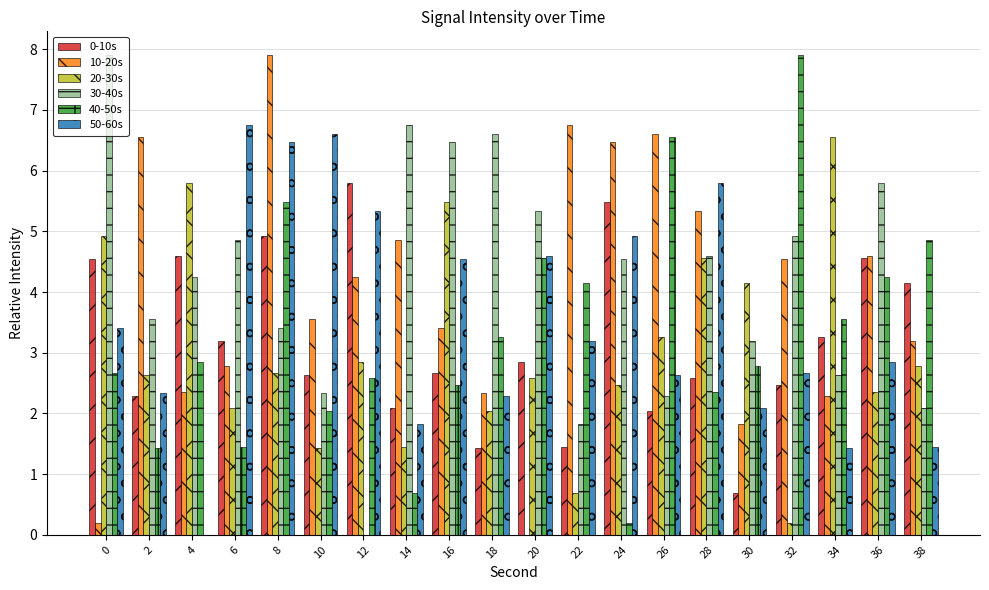

At which category is the sum across all series the highest?

8